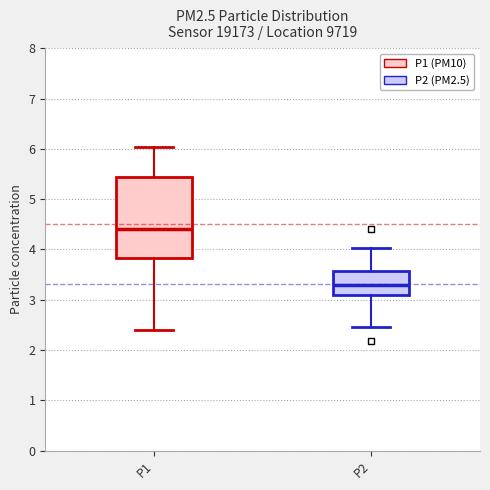

Which box is the tallest, from its lower edge to its upper edge?

P1